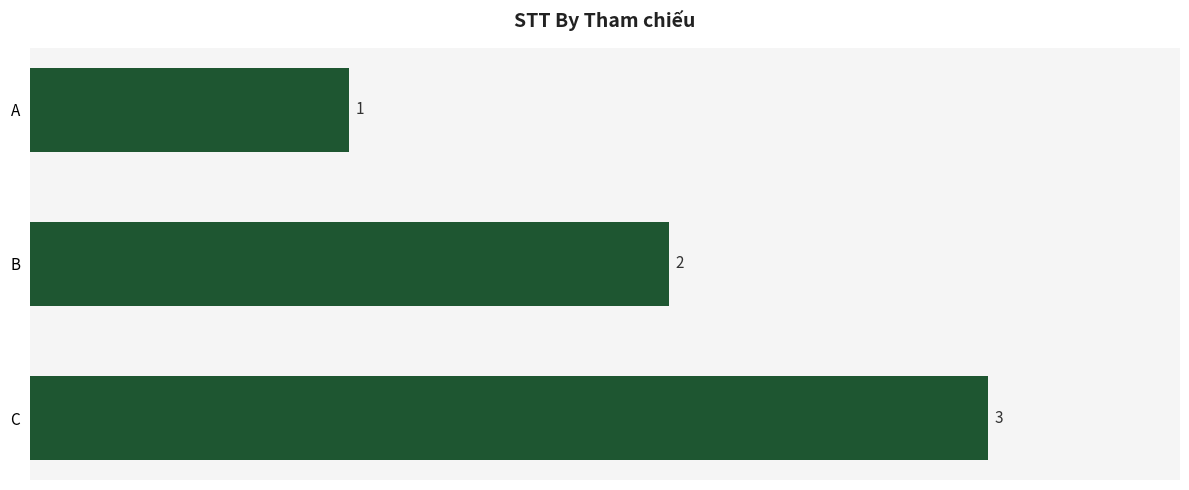

What is the average value?

2